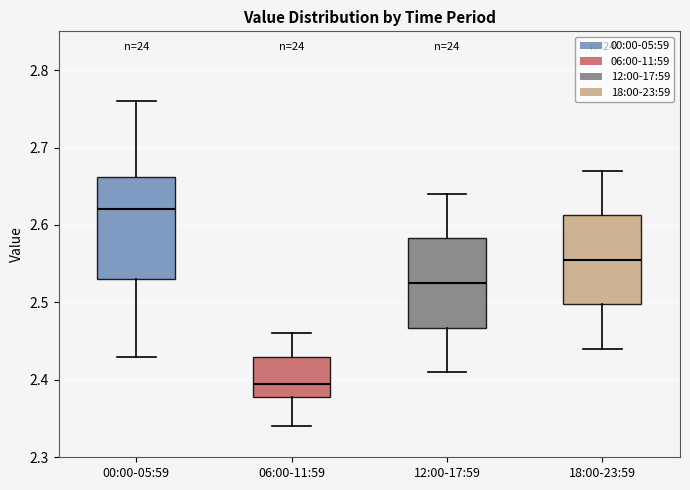

Which box has the lowest median line?

06:00-11:59